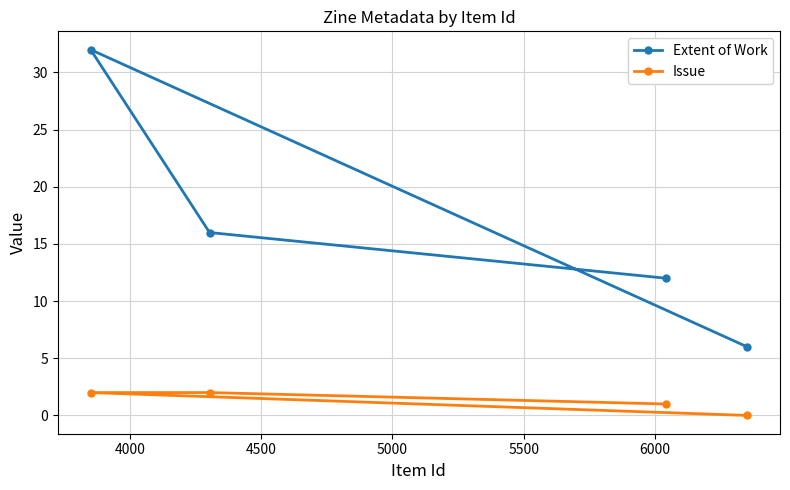

How many interior local peaks does the Extent of Work series have?

1